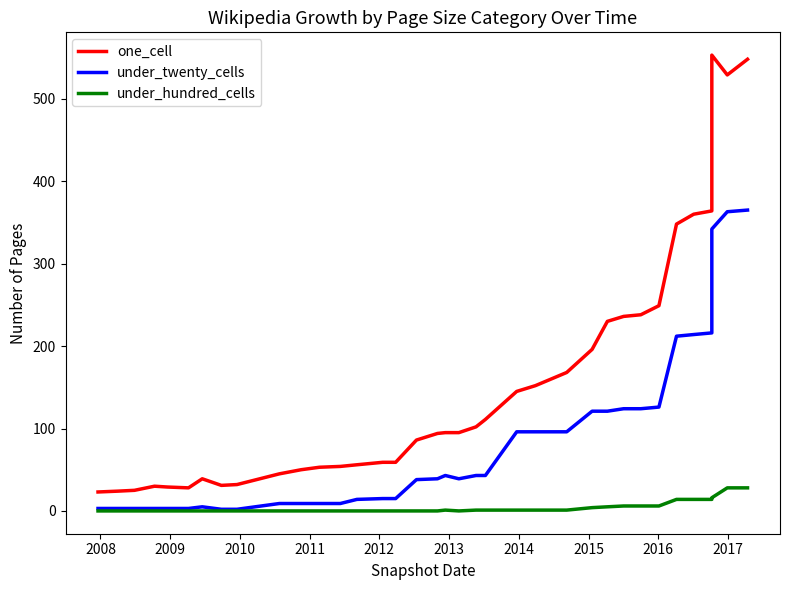

What are all the series names shown in the legend?

one_cell, under_twenty_cells, under_hundred_cells